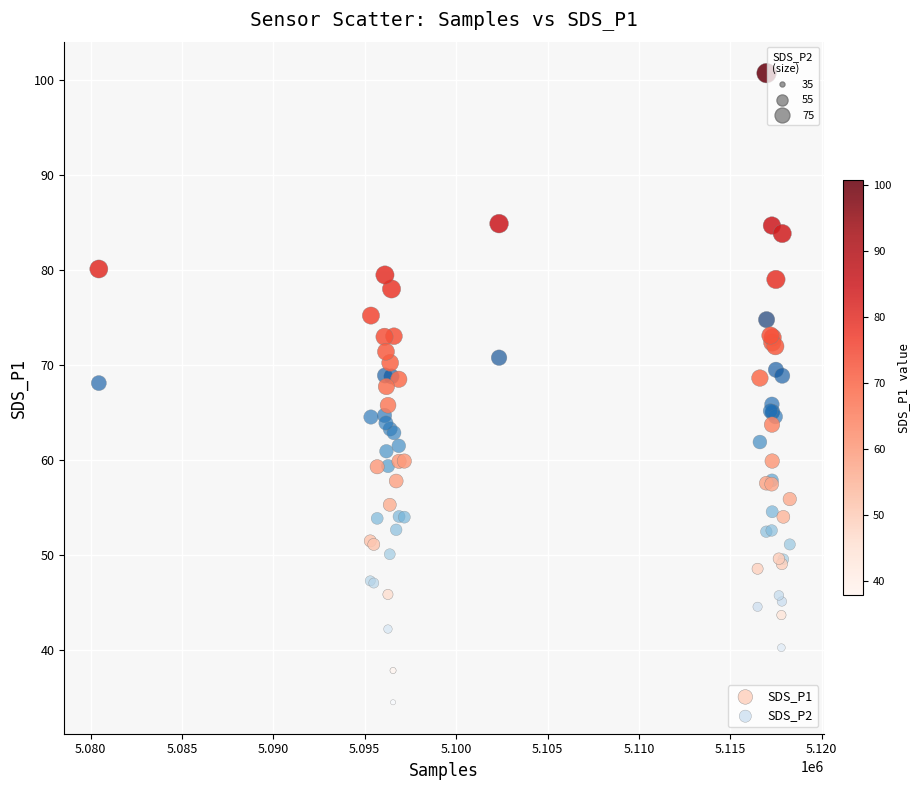

What are all the series names shown in the legend?

SDS_P1, SDS_P2